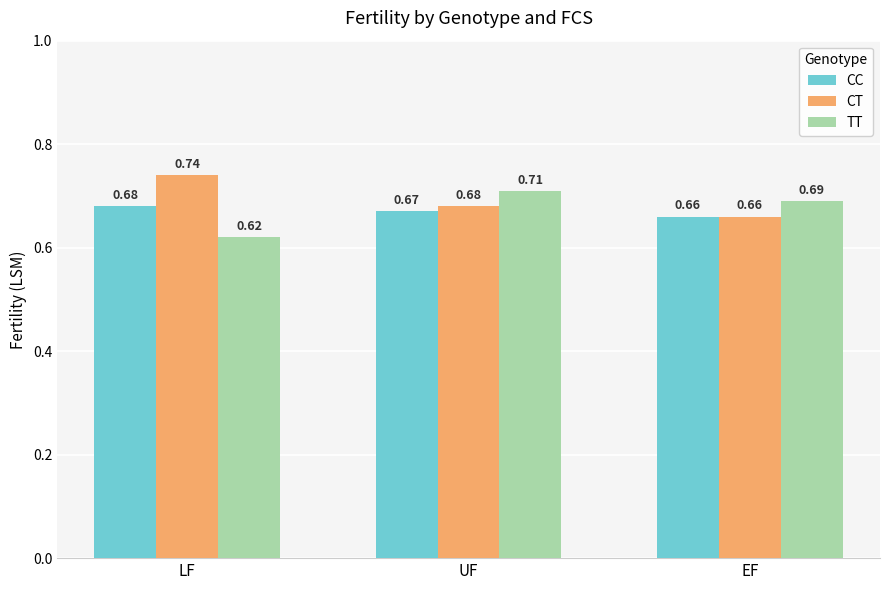

Which label corresponds to the largest value in the chart?

LF